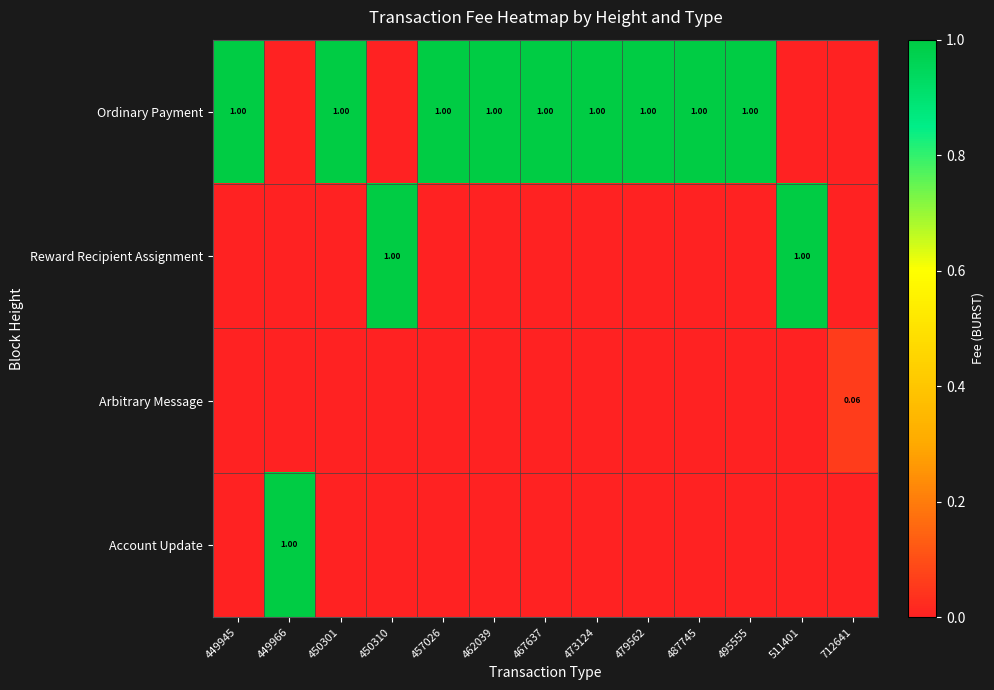

What is the difference between the maximum and minimum values in the Account Update series?

1.0